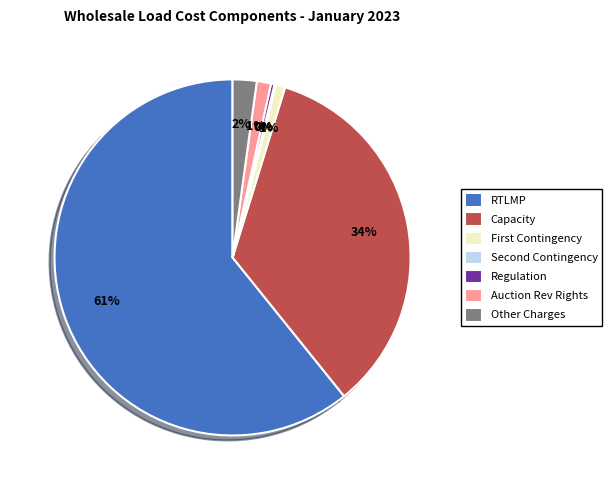

Combined, do Other Charges and Regulation account for over 50%?

No